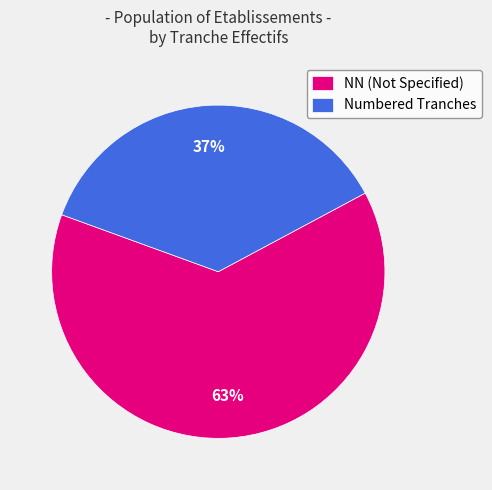

To the nearest percent, what portion does NN (Not Specified) represent?

63%